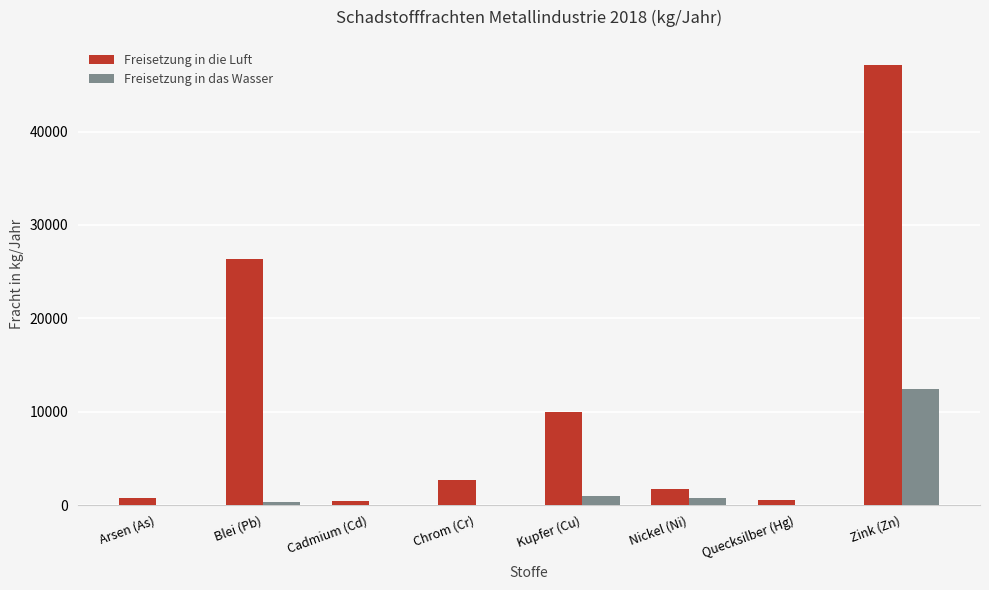

Between Arsen (As) and Kupfer (Cu), which series saw the biggest shift?

Freisetzung in die Luft